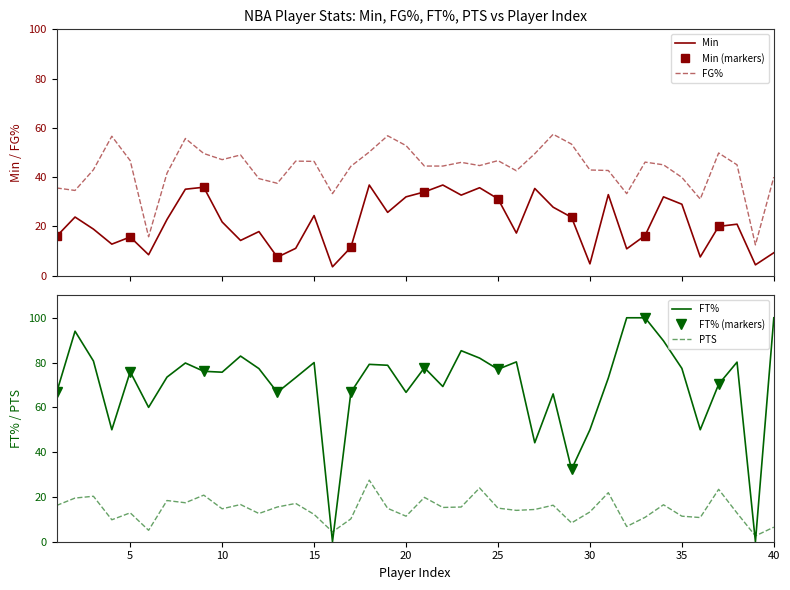

What is the highest value of the Min series?

36.8